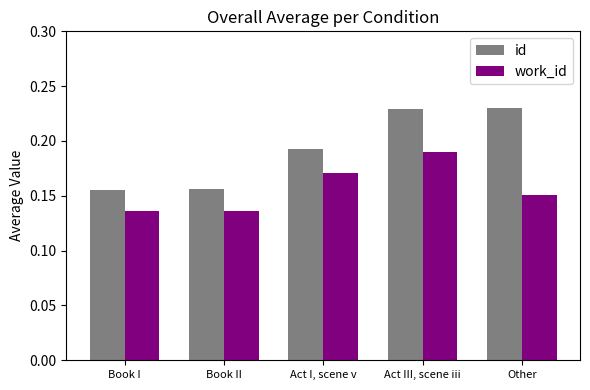

List the series in order of their peak value, lowest first.

work_id, id